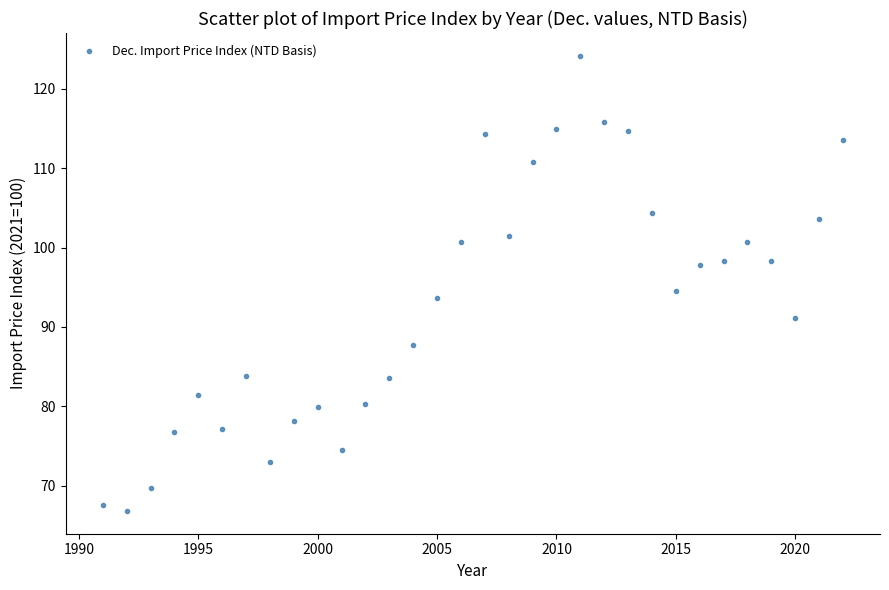

What is the range of Y values (max minus min)?

57.4